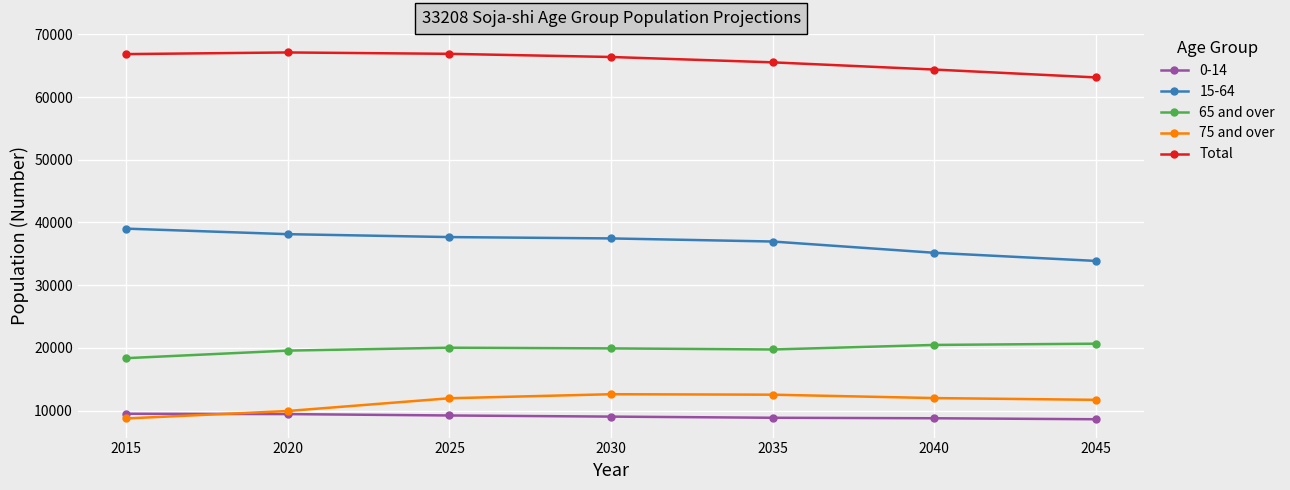

True or false: Total and 65 and over cross at least once.

False